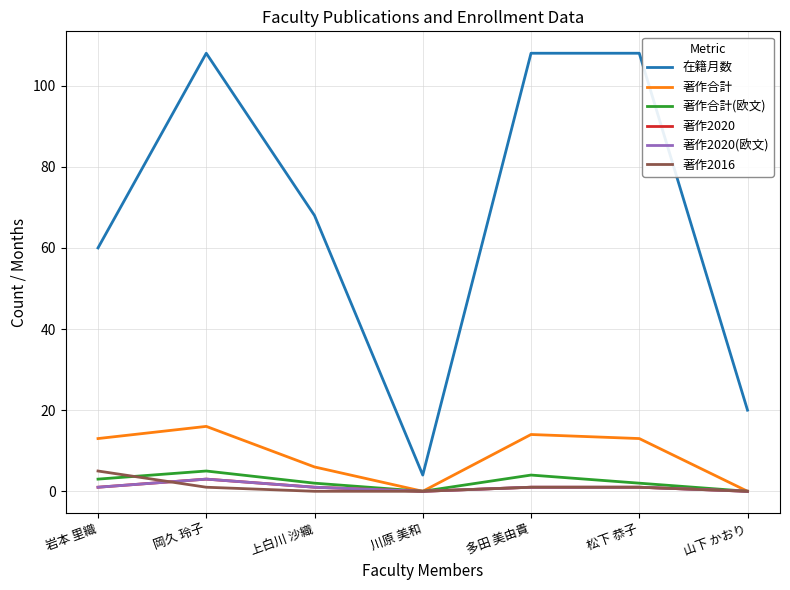

Does the chart have visible grid lines?

Yes